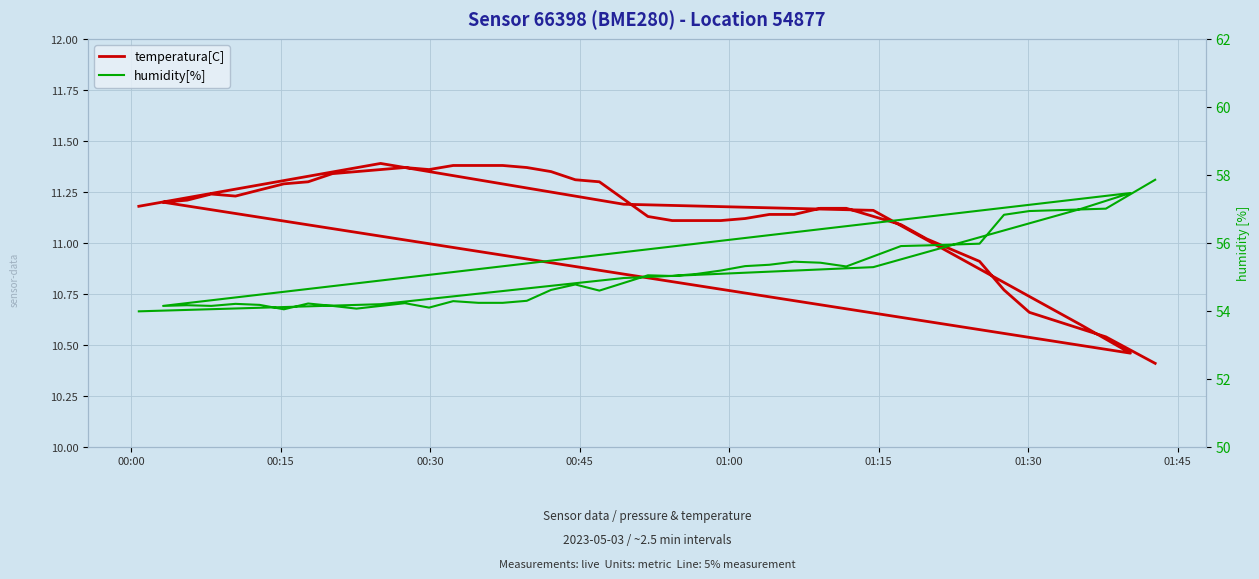

True or false: humidity[%] and temperatura[C] cross at least once.

False